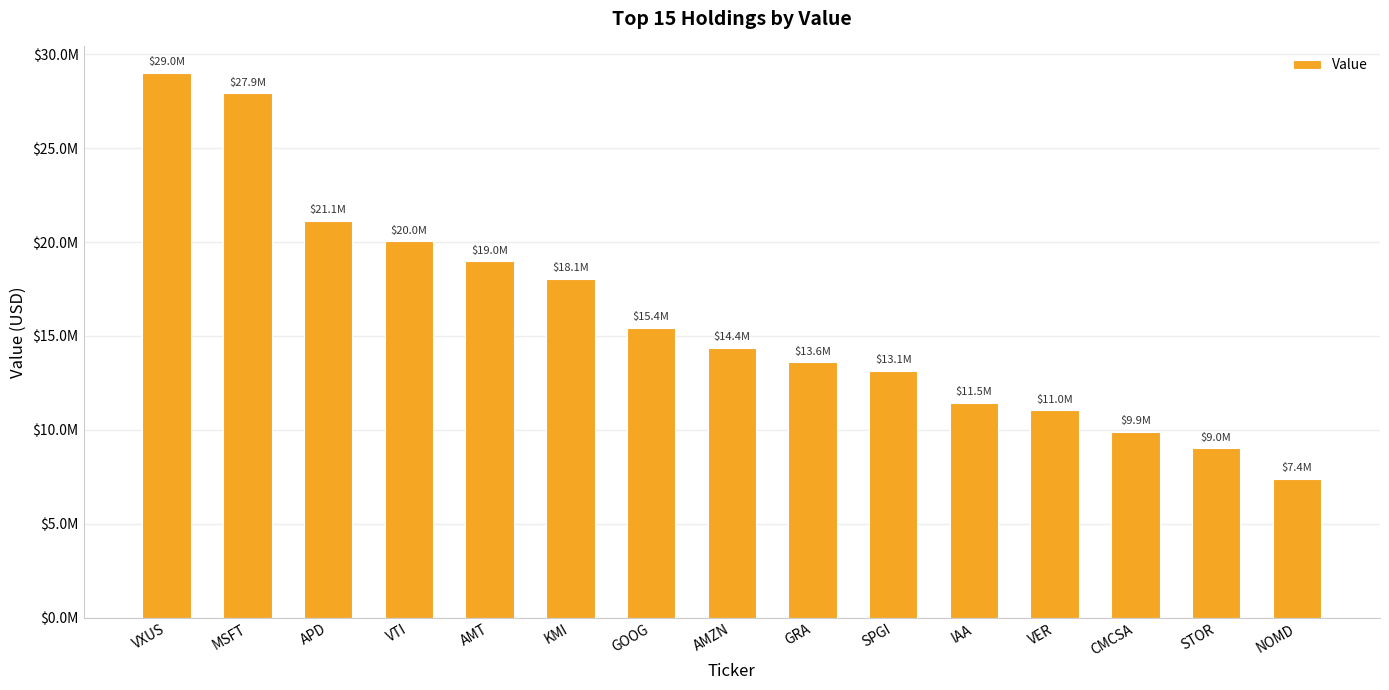

Which label corresponds to the smallest value in the chart?

NOMD